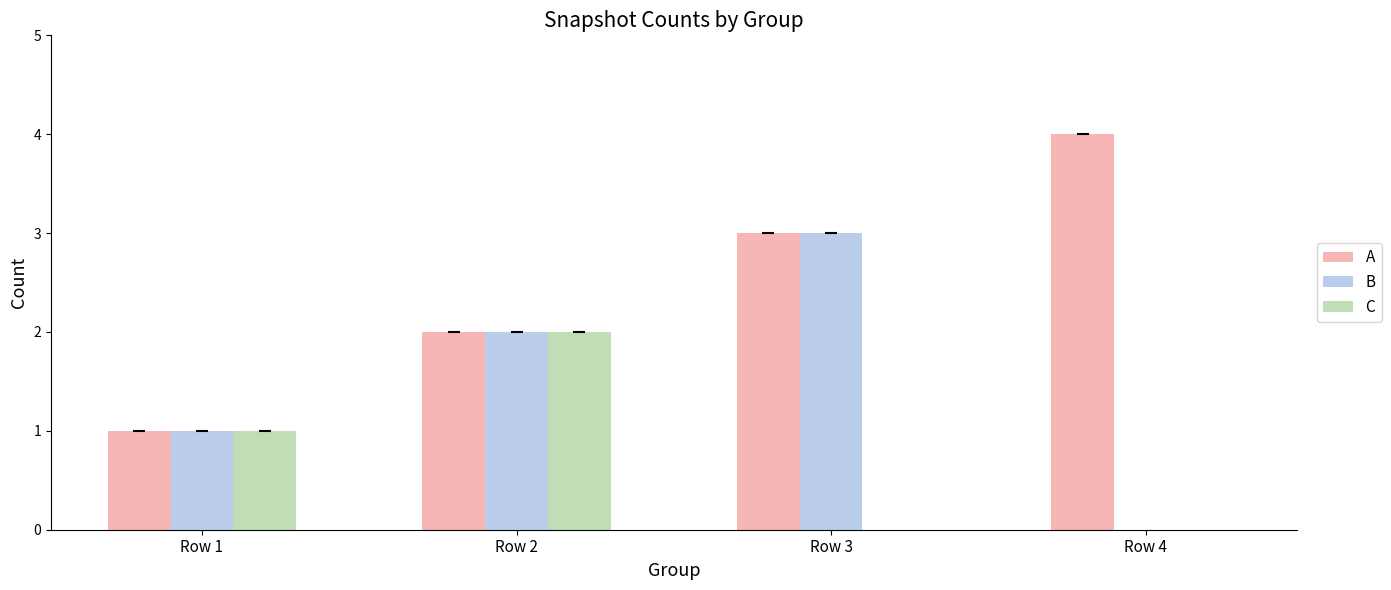

Is the value of A at Row 4 greater than the value of B at Row 3?

Yes